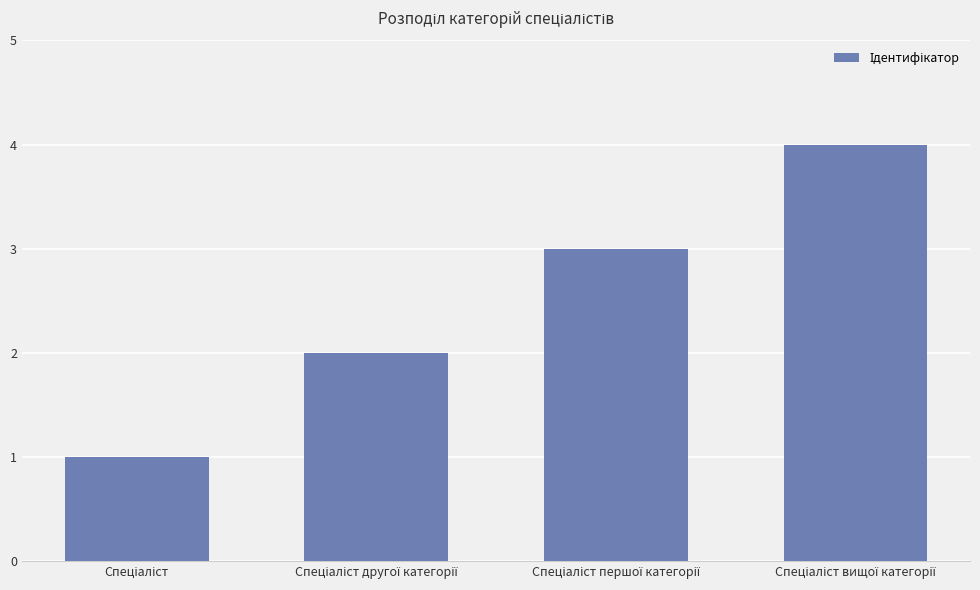

What is the greatest value displayed?

4